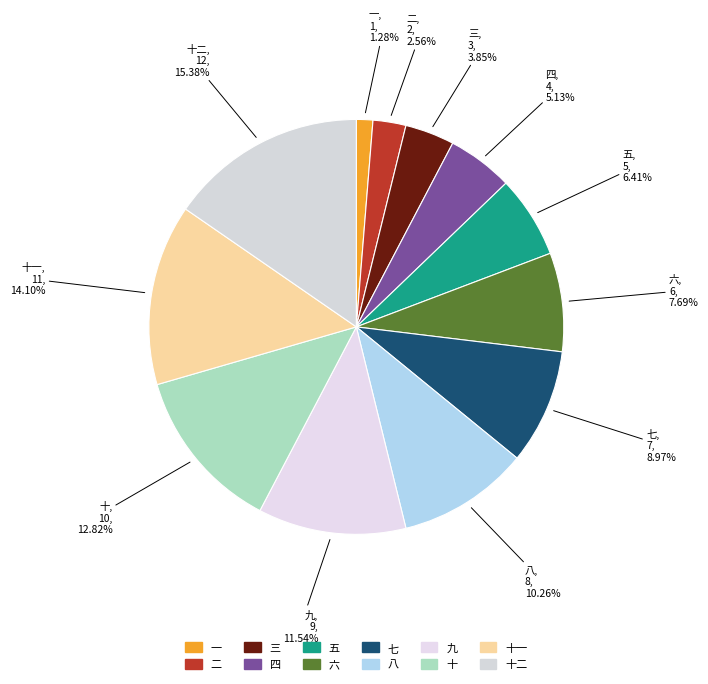

How many segments does this pie chart have?

12